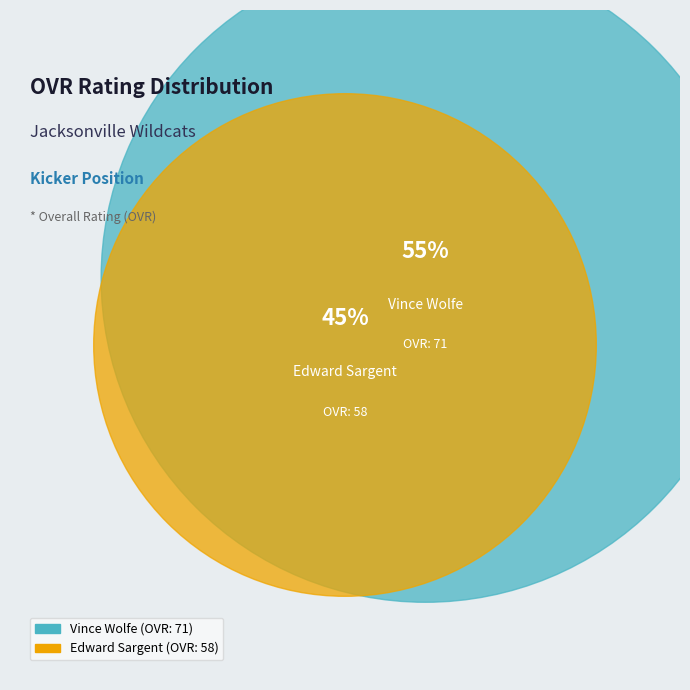

What percentage is NOT represented by Vince Wolfe?

45.0%